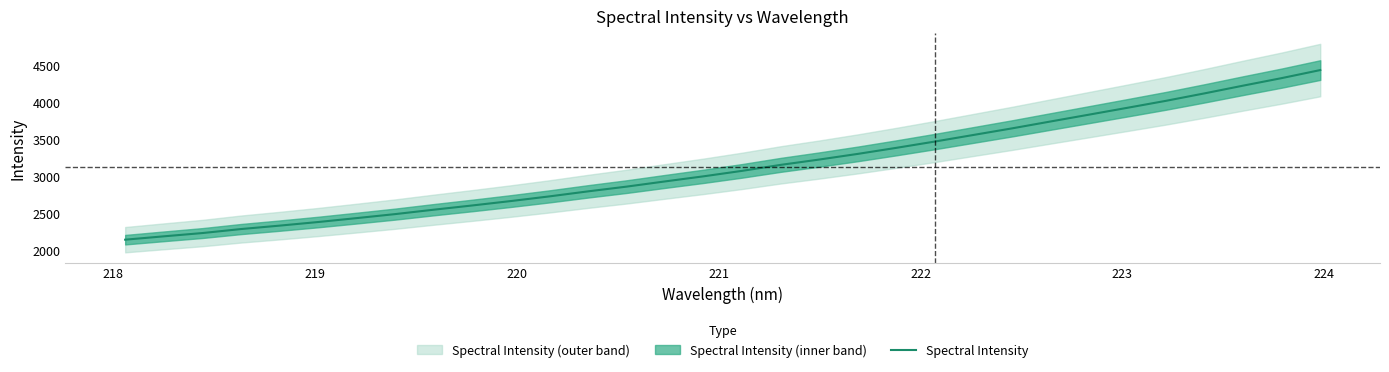

The value at 9 is 1503.1. True or false?

False